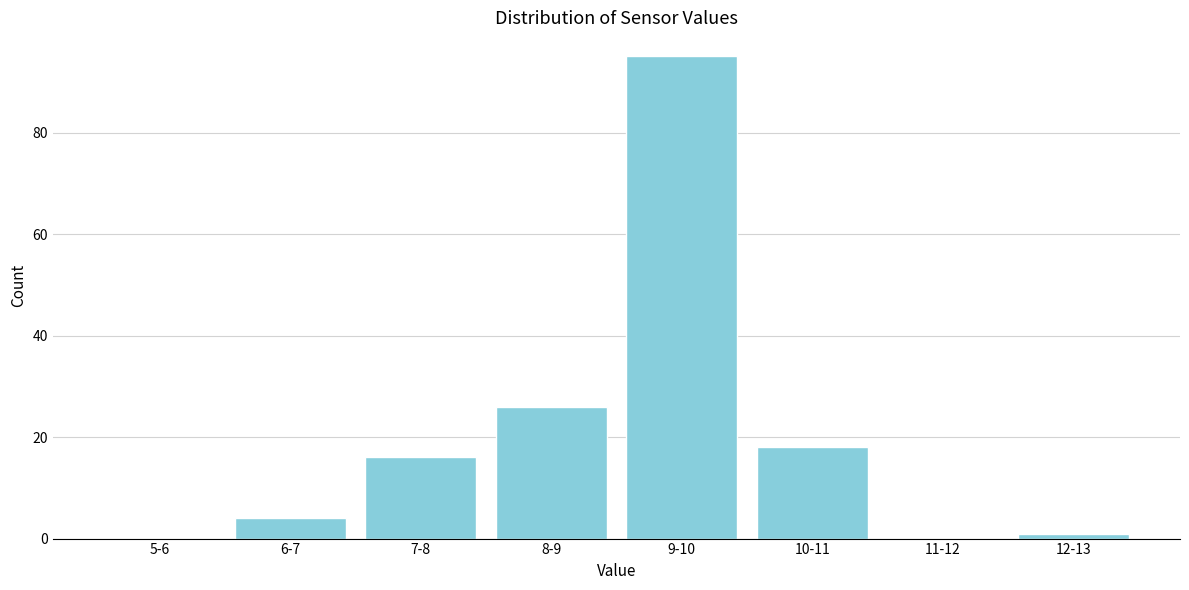

Reading left to right, transcribe all the data shown in this chart.

5-6=0	6-7=4	7-8=16	8-9=26	9-10=95	10-11=18	11-12=0	12-13=1